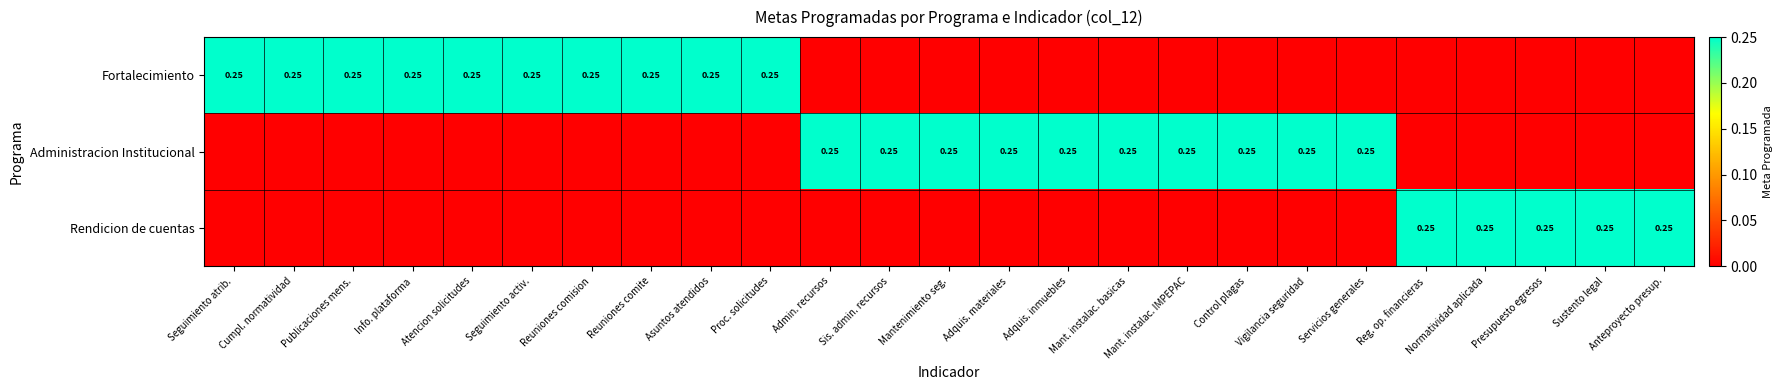

What is the difference between the maximum and minimum values in the Rendicion de cuentas series?

0.2